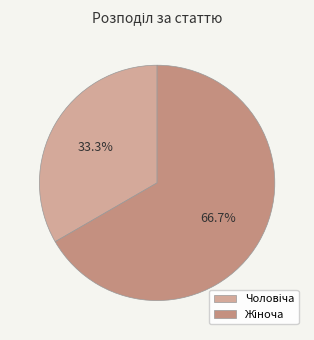

What percentage is NOT represented by Жіноча?

33.3%